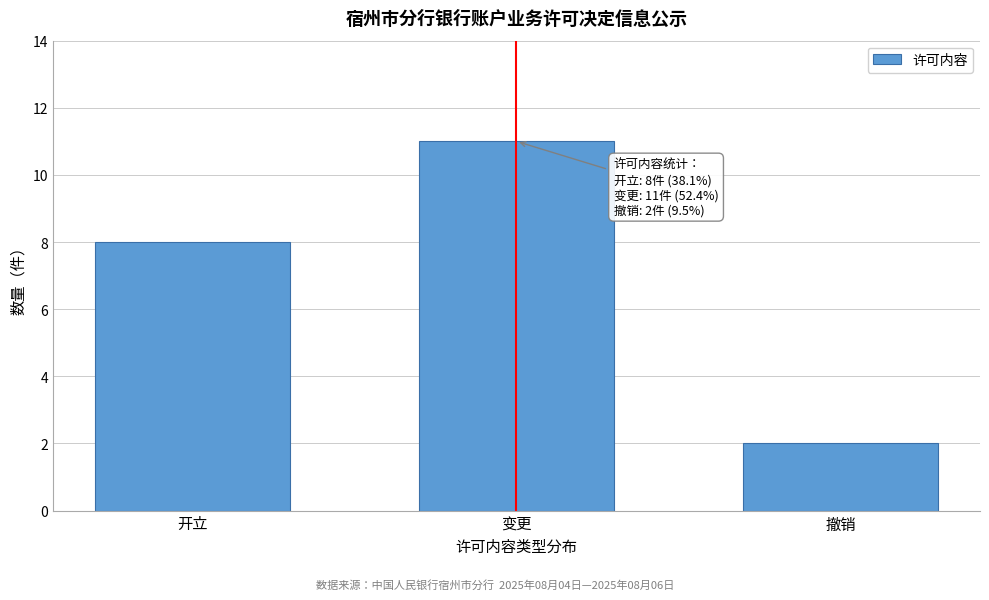

Reading left to right, what are all the values shown in this chart?

8	11	2